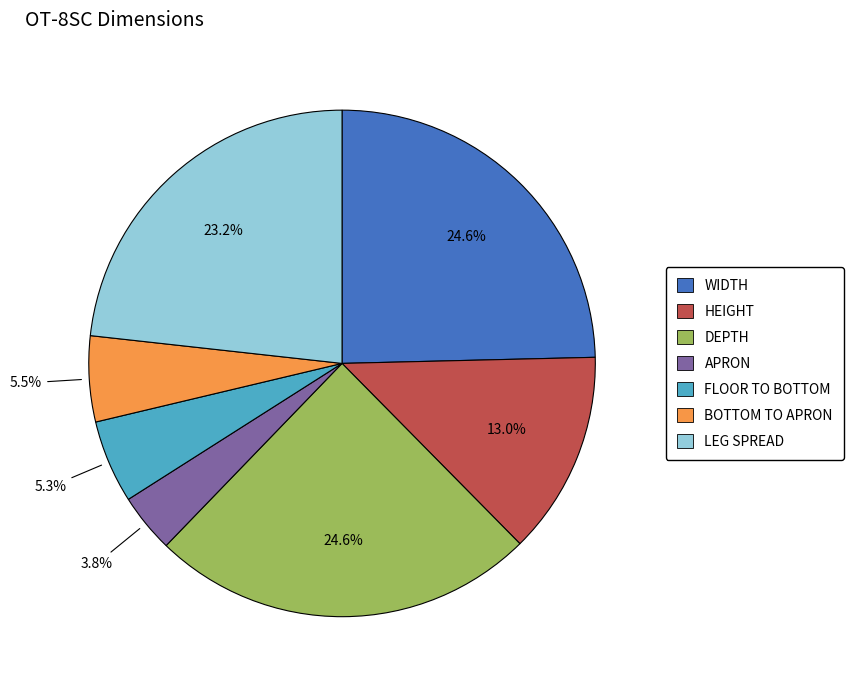

How many segments does this pie chart have?

7